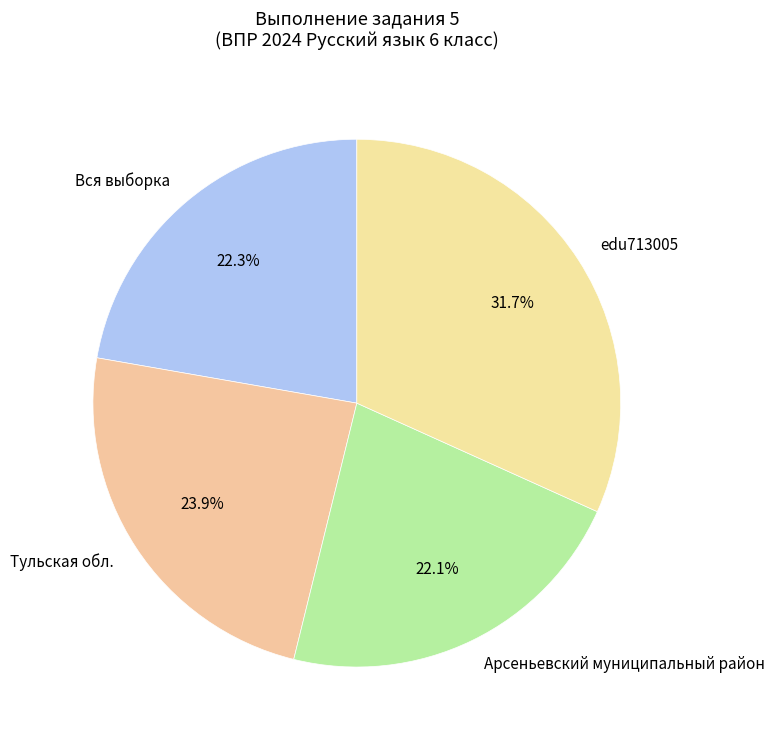

Does Вся выборка represent more than half of the total?

No